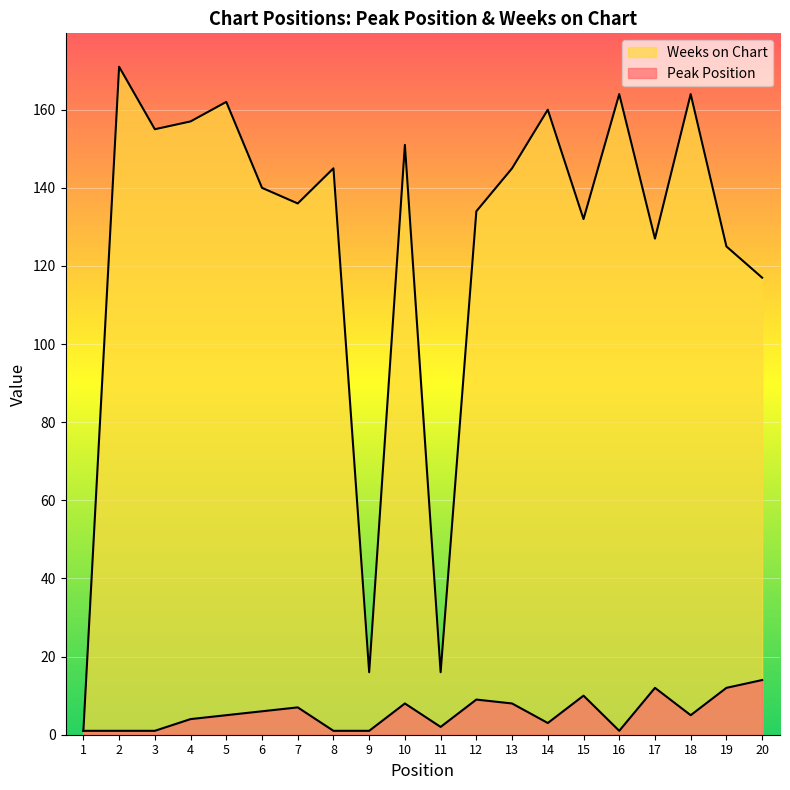

True or false: Weeks on Chart and Peak Position cross at least once.

False